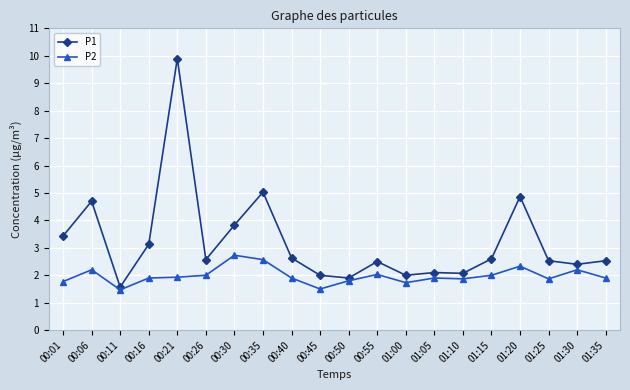

What is the minimum value for P1?

1.6